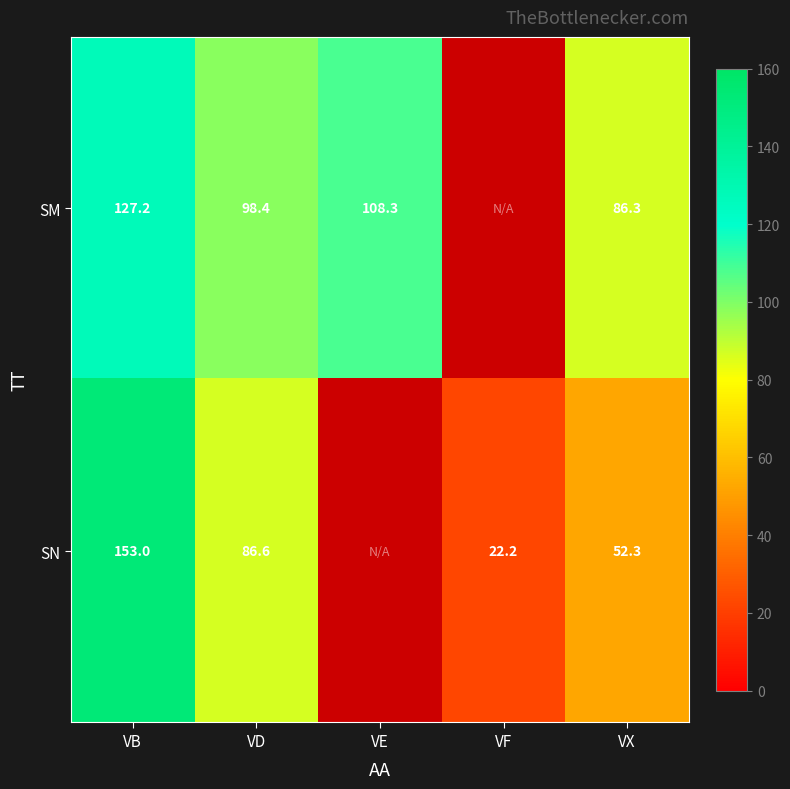

What is the sum of the SM values at VB and VX?

213.5